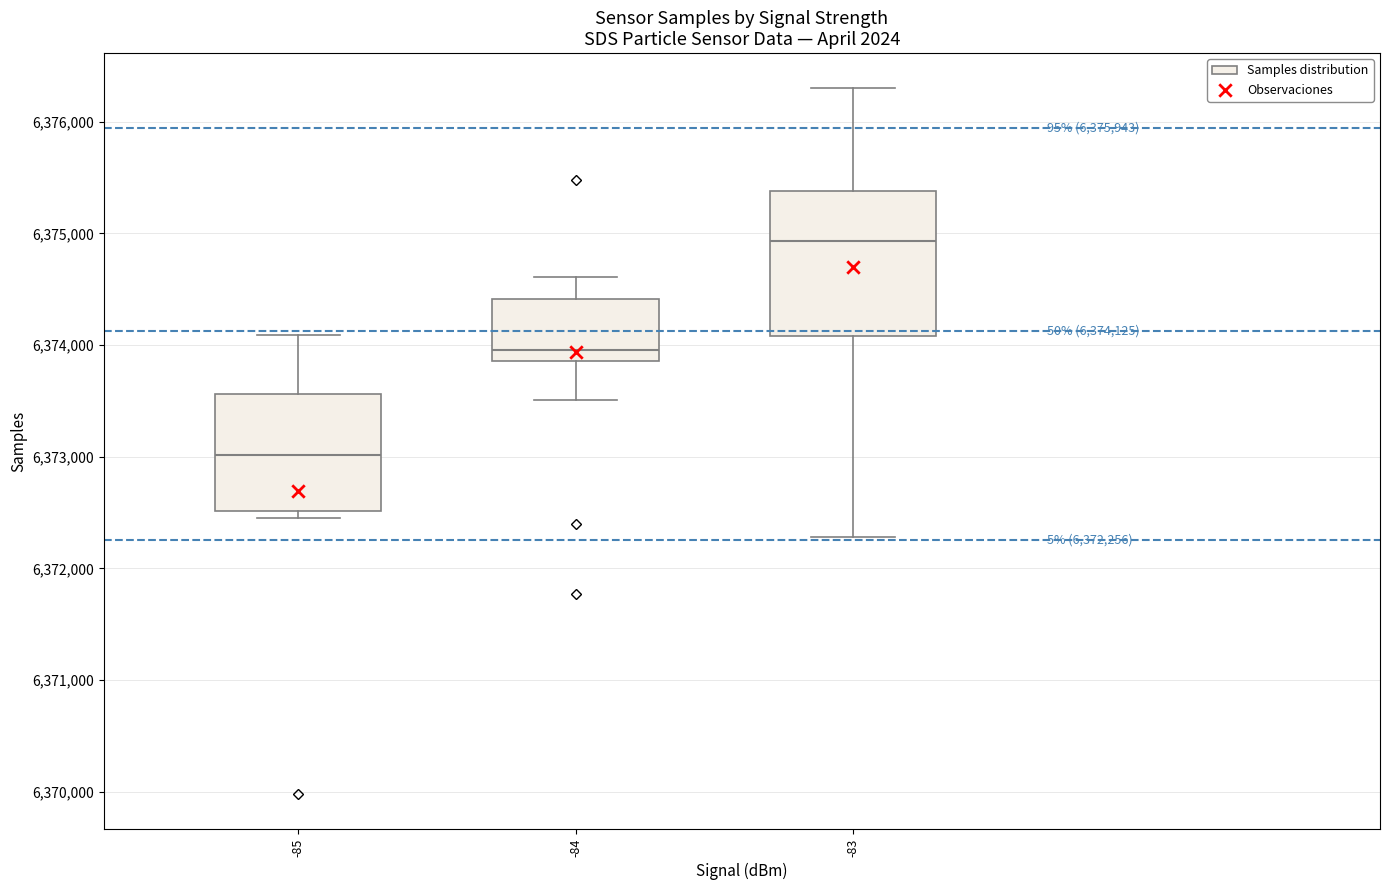

Which box has the highest median line?

-83